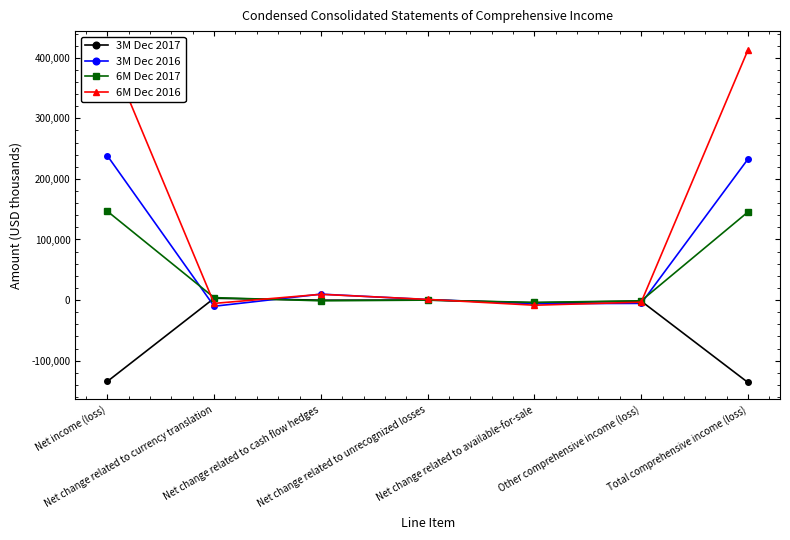

Is the value of 6M Dec 2016 at Net change related to cash flow hedges greater than the value of 3M Dec 2017 at Net change related to available-for-sale?

Yes